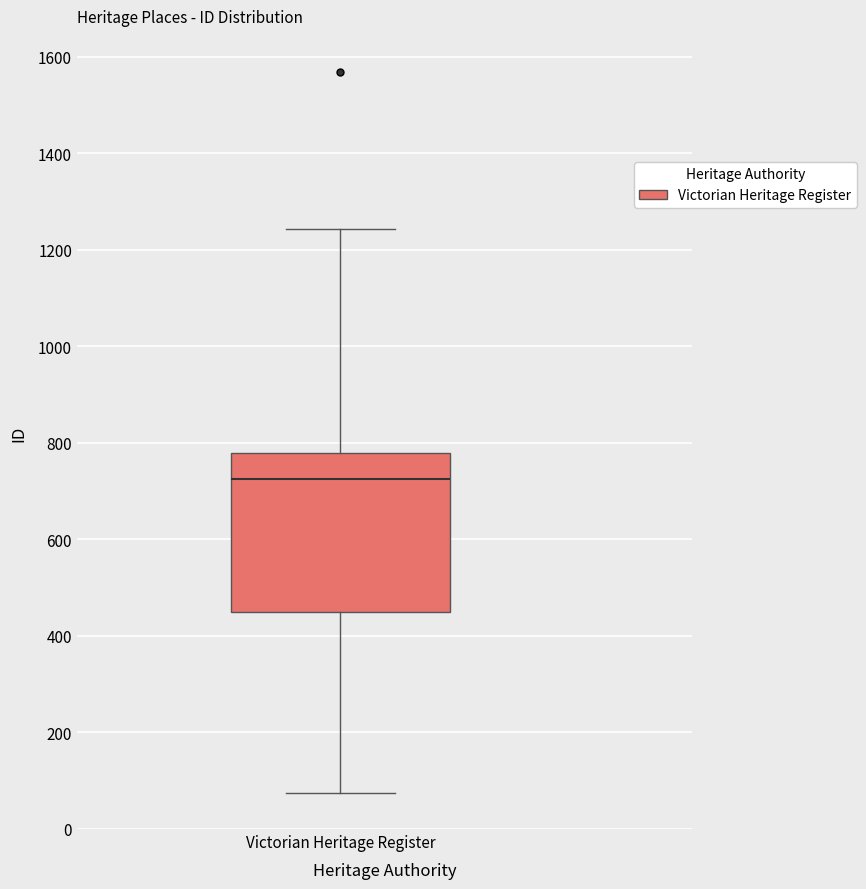

Where is the upper edge of the box for Victorian Heritage Register on the y-axis? The values are not printed on the chart, so give them approximately, as read against the axis.

780